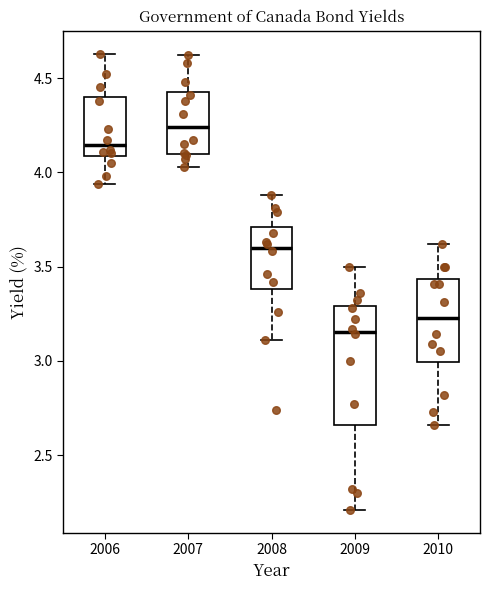

Which box has the highest median line?

2007